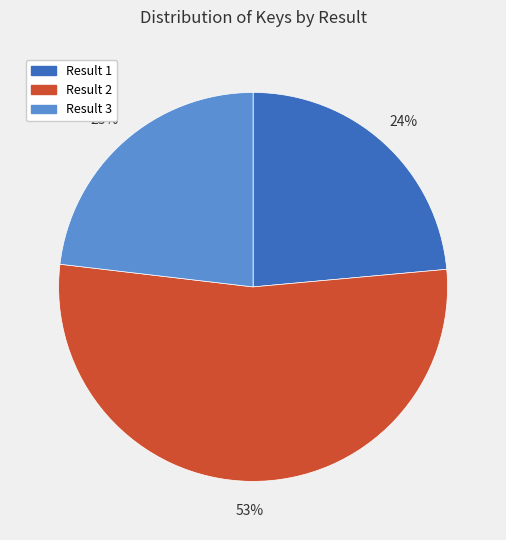

What percentage is the Result 1 slice, to the nearest percent?

24%